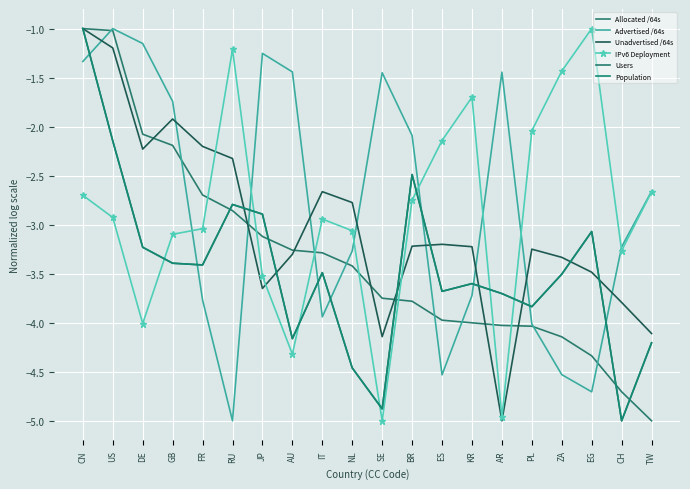

Count the number of categories in the chart.

20